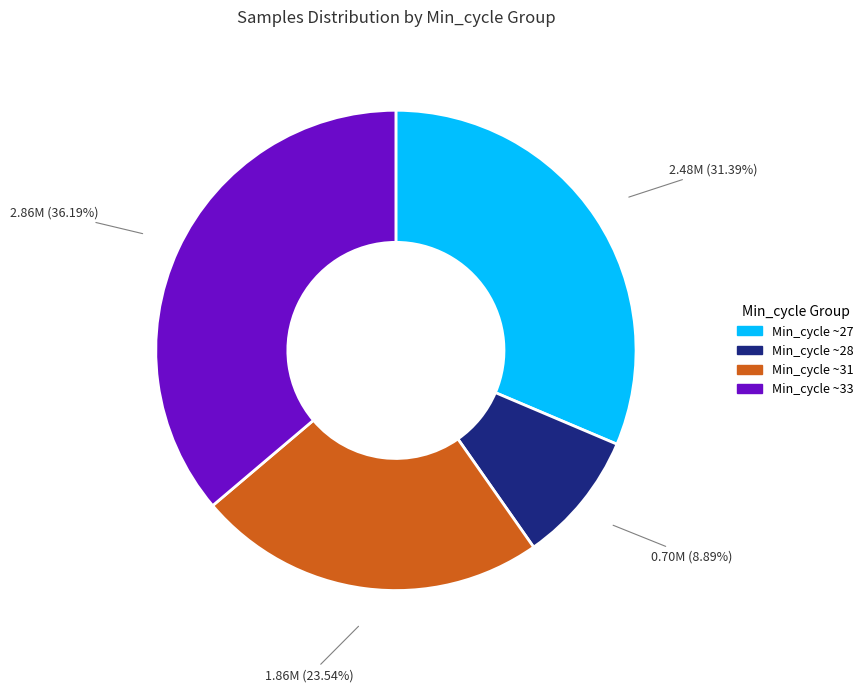

Is there any slice that represents more than half of the pie?

No